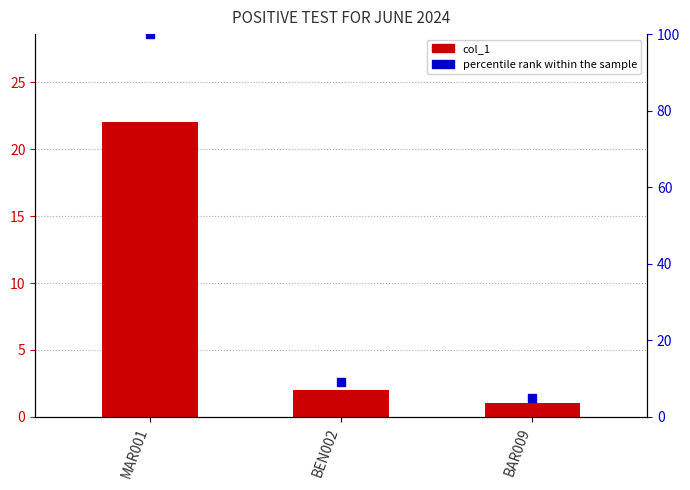

Which series has the widest spread of values?

percentile rank within the sample